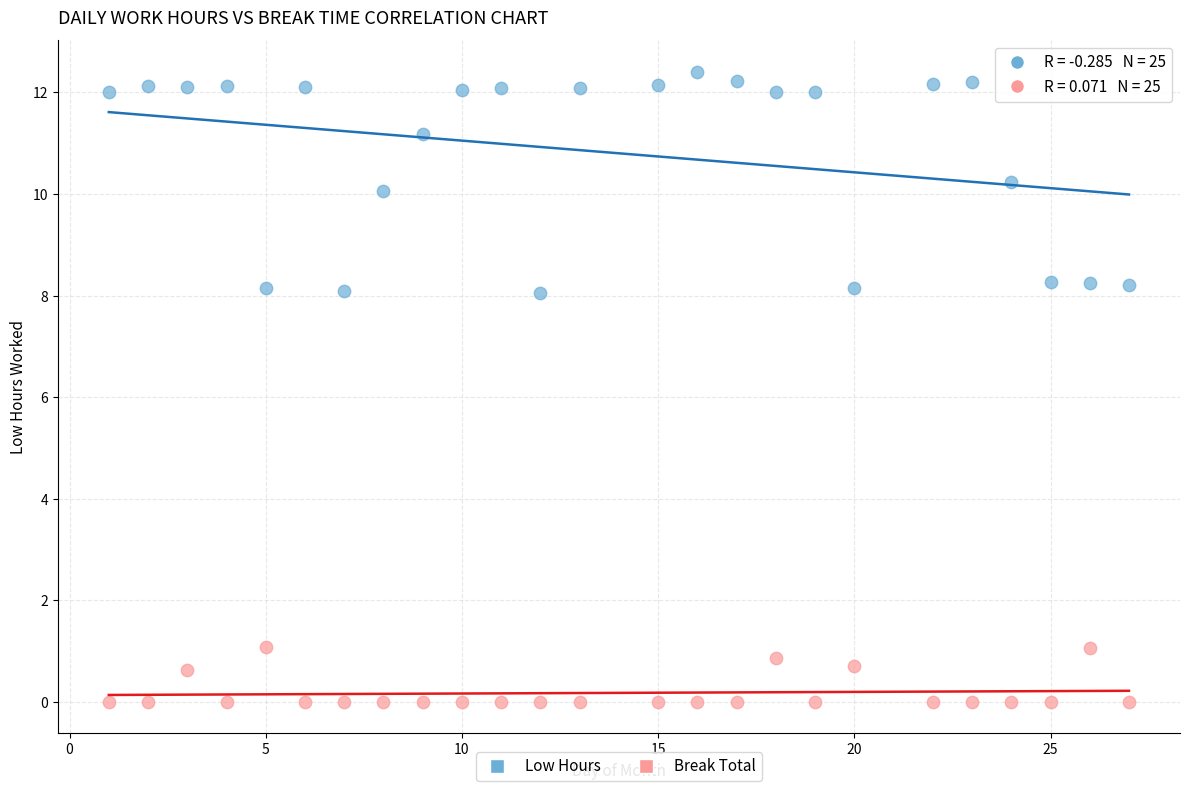

Across all data points, what is the range of Y values (max minus min)?

12.4